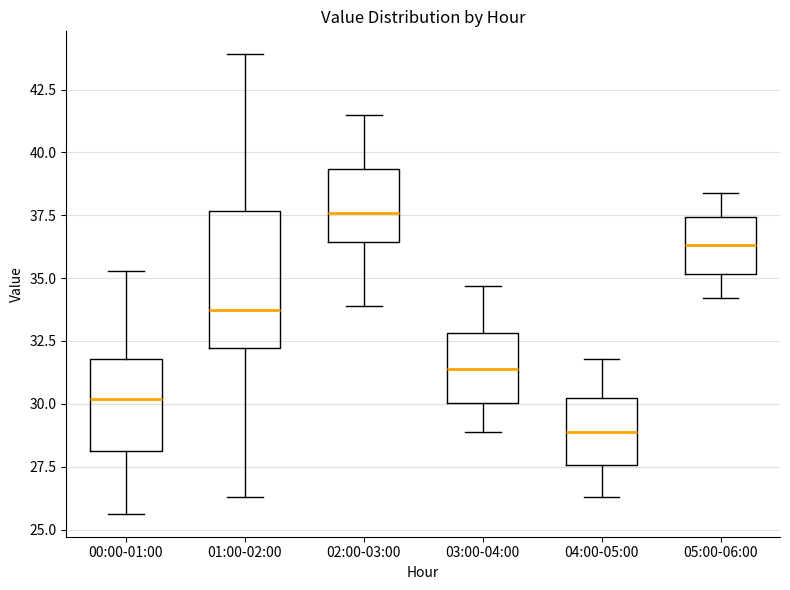

Comparing the boxes themselves (not the whiskers), which one is the tallest?

01:00-02:00